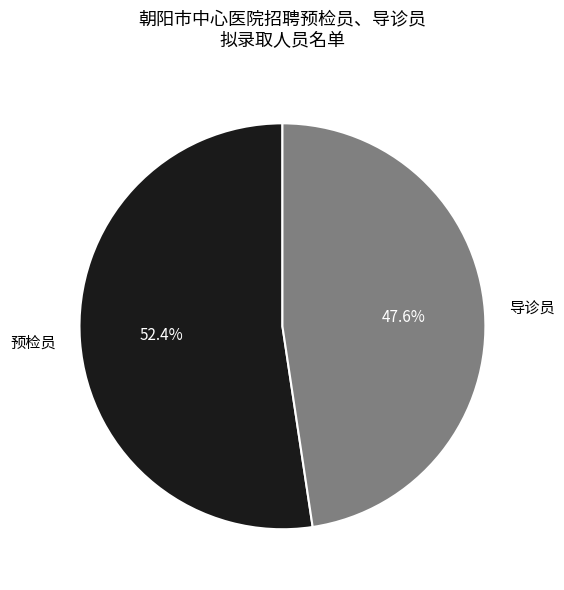

Which has a higher value, 导诊员 or 预检员?

预检员